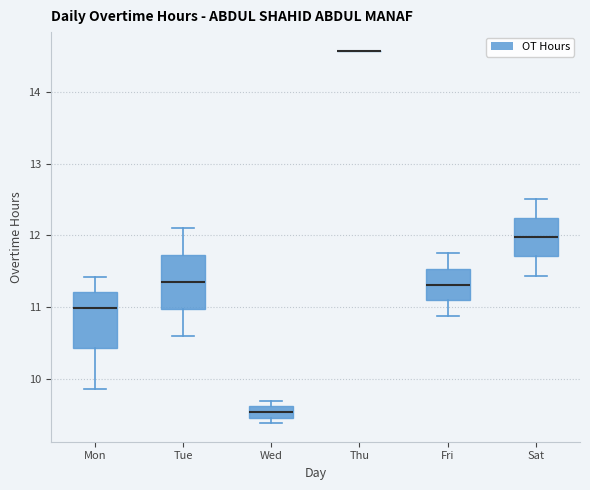

Reading left to right, transcribe this box plot: for each box, give where its median line is, the range the box spans, and where its two whiskers end, as read against the y-axis. The values are not printed on the chart, so give them approximately, as read against the axis.

Mon: median 11.0, box 10.4 to 11.2, whiskers 9.9 to 11.4
Tue: median 11.4, box 11.0 to 11.7, whiskers 10.6 to 12.1
Wed: median 9.5 (inside the box), box 9.5 to 9.6, whiskers 9.4 to 9.7
Thu: box collapsed to a line at 14.6, whiskers 14.6 to 14.6
Fri: median 11.3, box 11.1 to 11.5, whiskers 10.9 to 11.8
Sat: median 12.0, box 11.7 to 12.2, whiskers 11.4 to 12.5